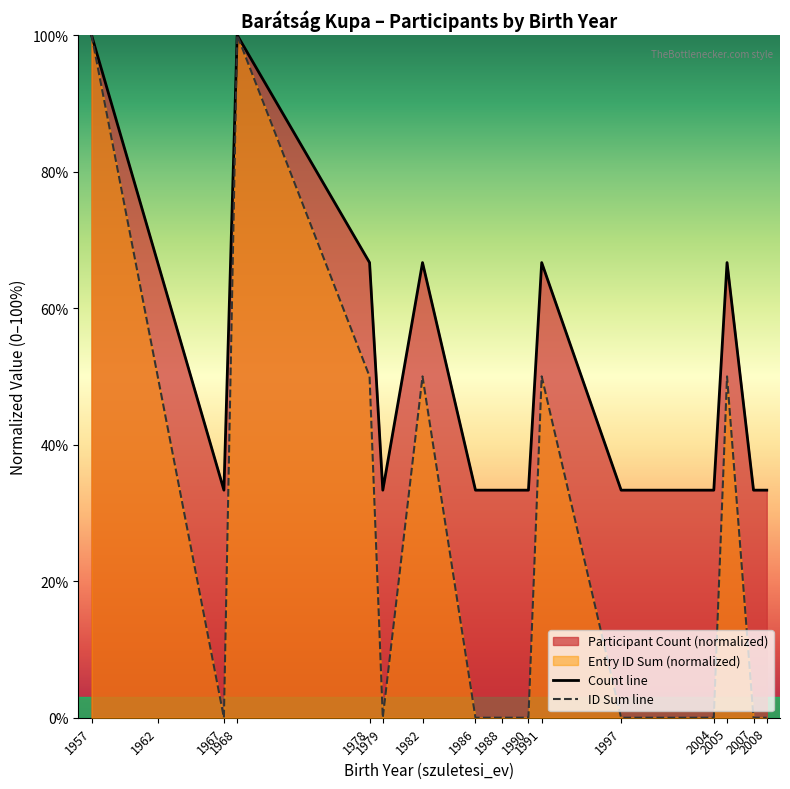

Which has a higher value, 2008 or 1991?

1991